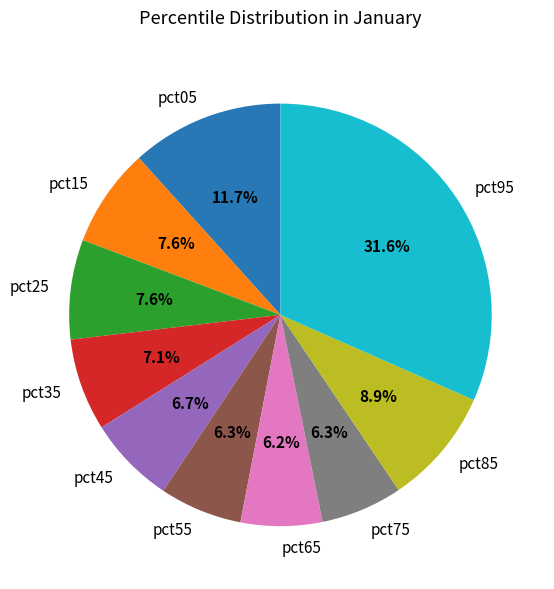

What percentage is the pct45 slice, to the nearest percent?

7%